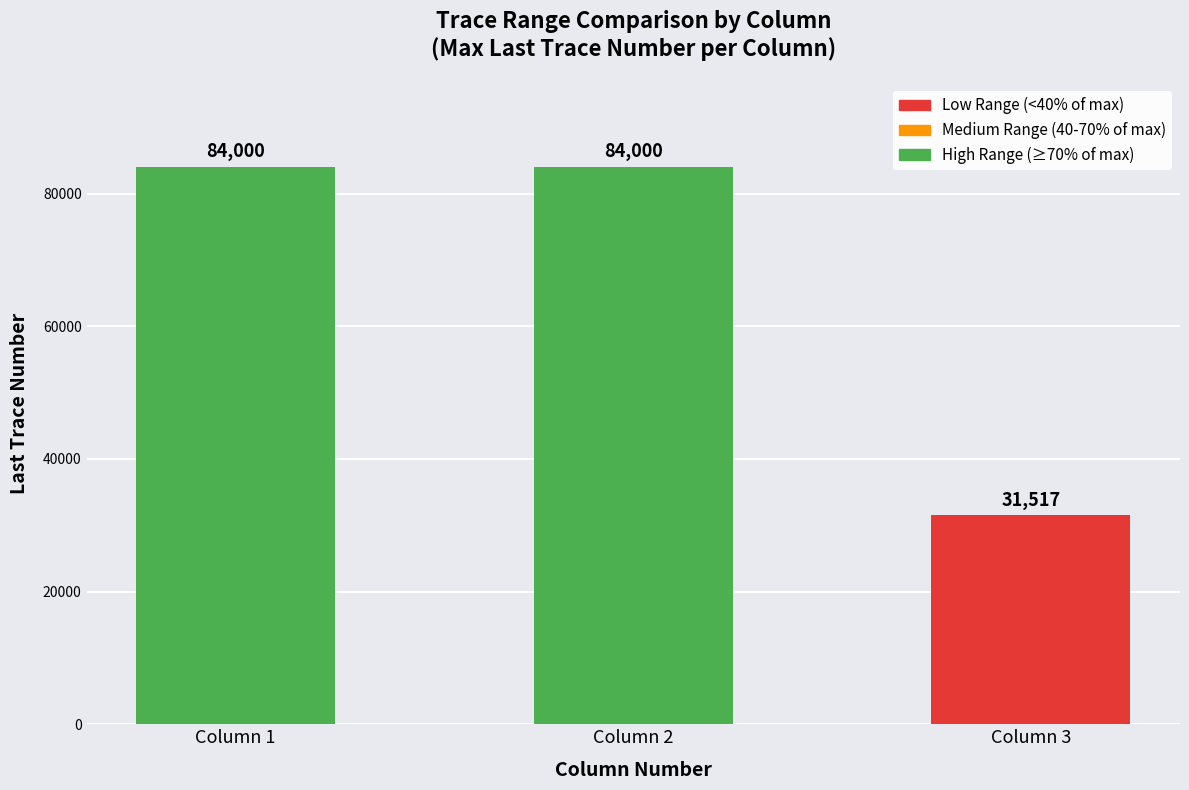

Reading right to left, extract all data points from this chart.

max_last_trace: Column 3=31517	Column 2=84000	Column 1=84000
column_number: Column 3=3	Column 2=2	Column 1=1